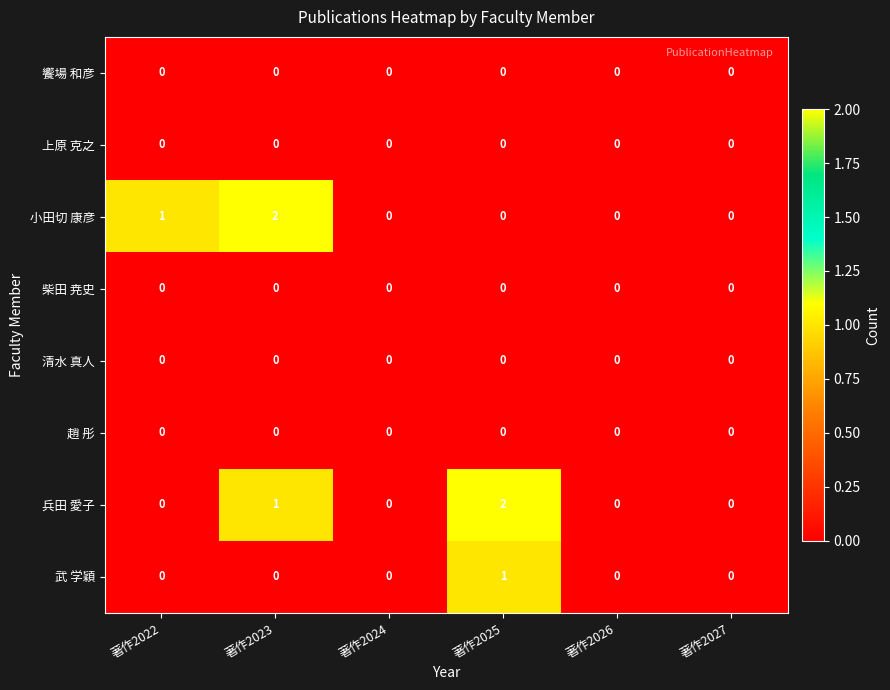

True or false: 兵田 愛子 has a value of 0 at 著作2022.

True